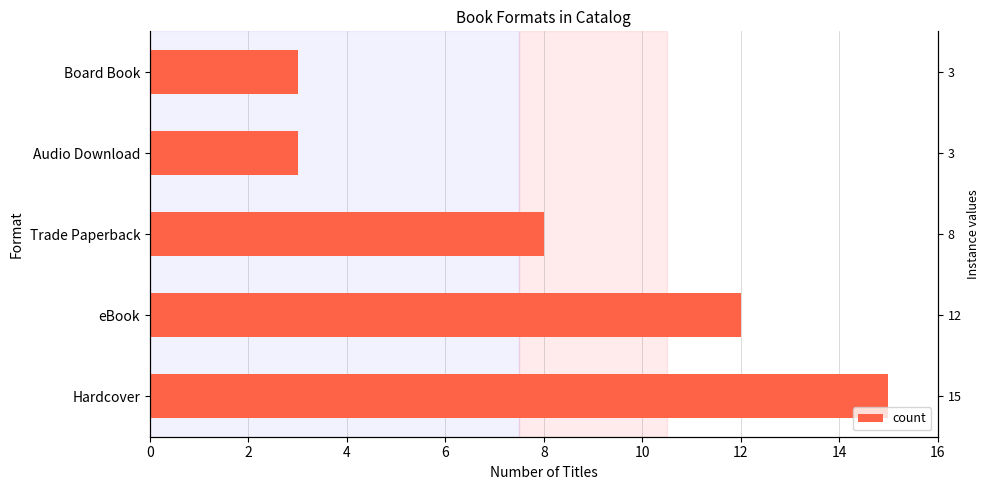

What is the value of the 1st bar from the left?

15